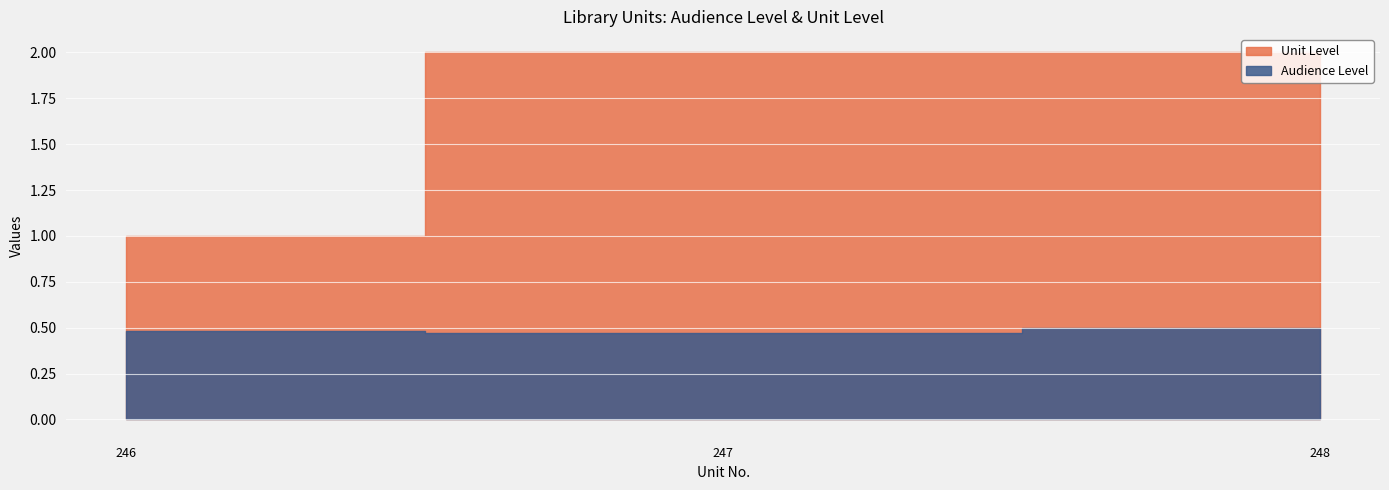

Which series has the largest total across all categories?

Unit Level